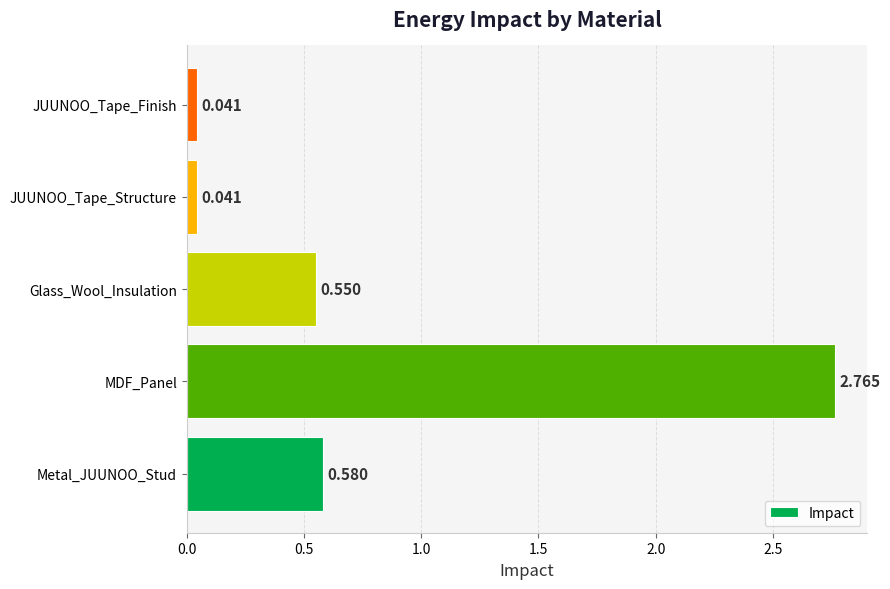

Which has a higher value, Glass_Wool_Insulation or JUUNOO_Tape_Structure?

Glass_Wool_Insulation